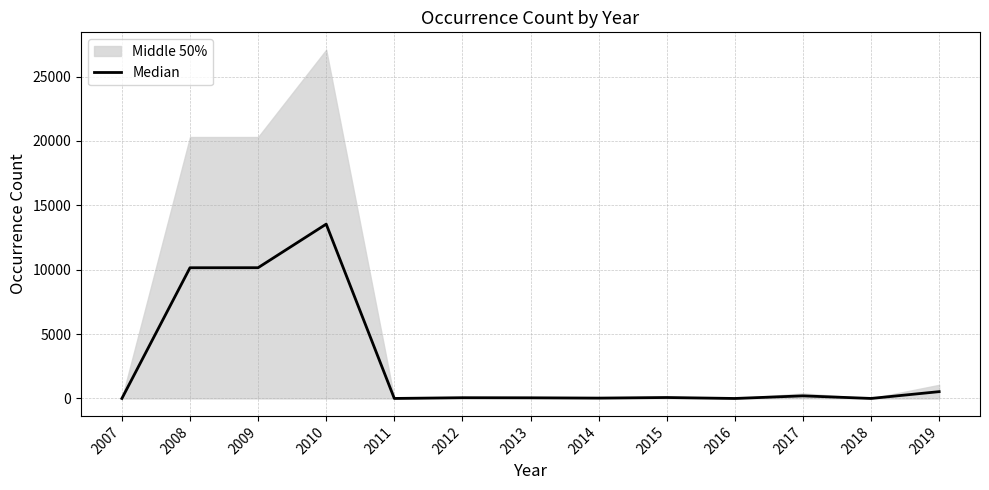

List the labels in order of value, smallest first.

2016, 2007, 2011, 2018, 2014, 2013, 2012, 2015, 2017, 2019, 2008, 2009, 2010